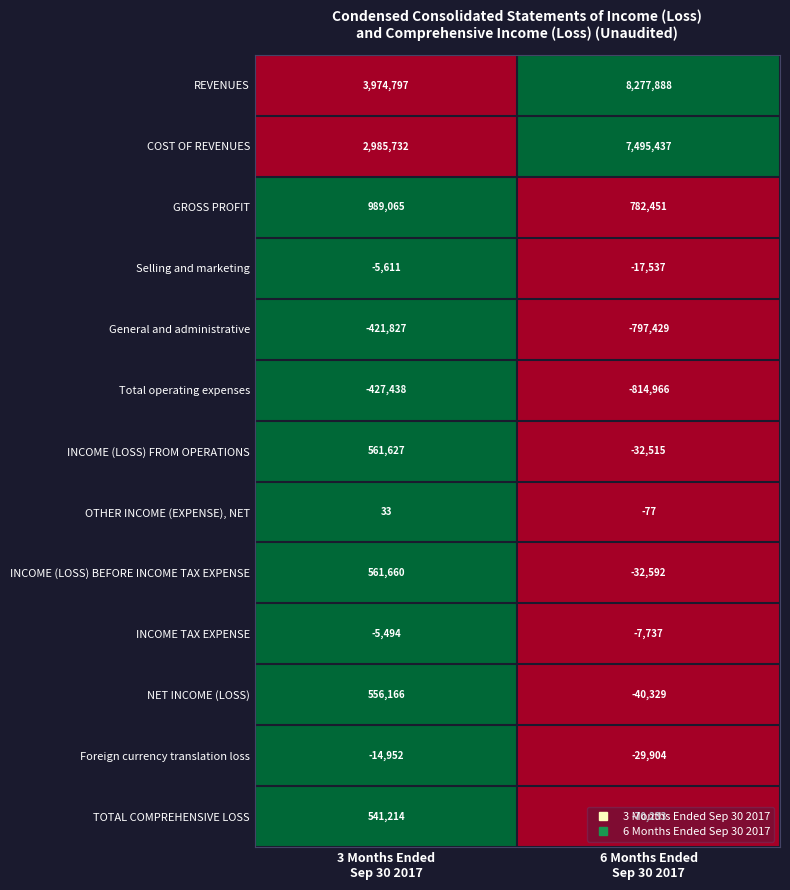

What is the difference between the highest and lowest values at 3 Months Ended
Sep 30 2017?

4402235